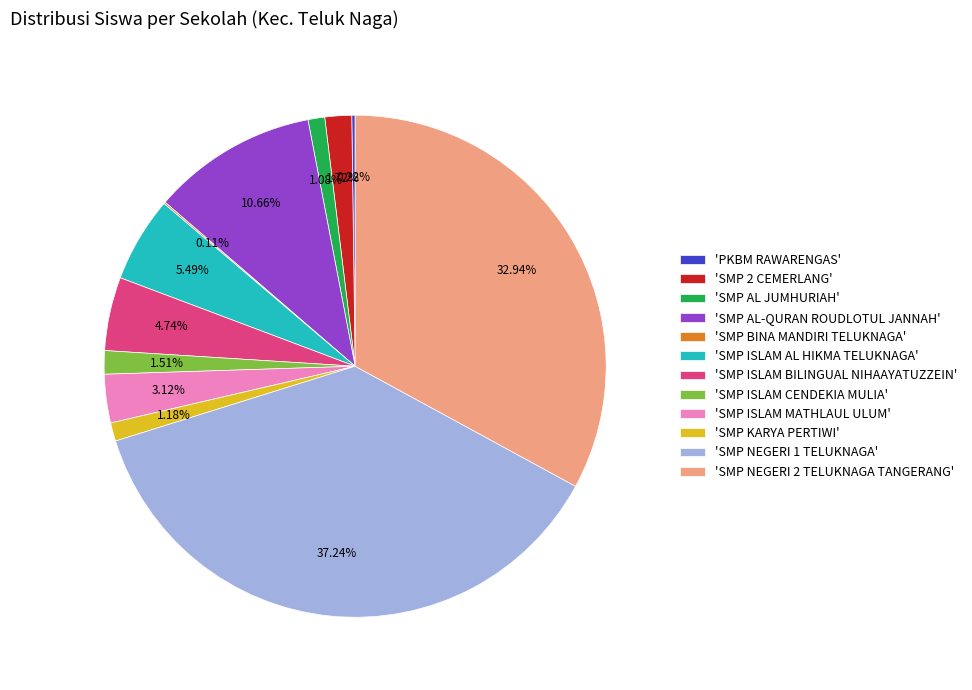

Is the sum of 'SMP KARYA PERTIWI' and 'SMP ISLAM MATHLAUL ULUM' greater than half?

No